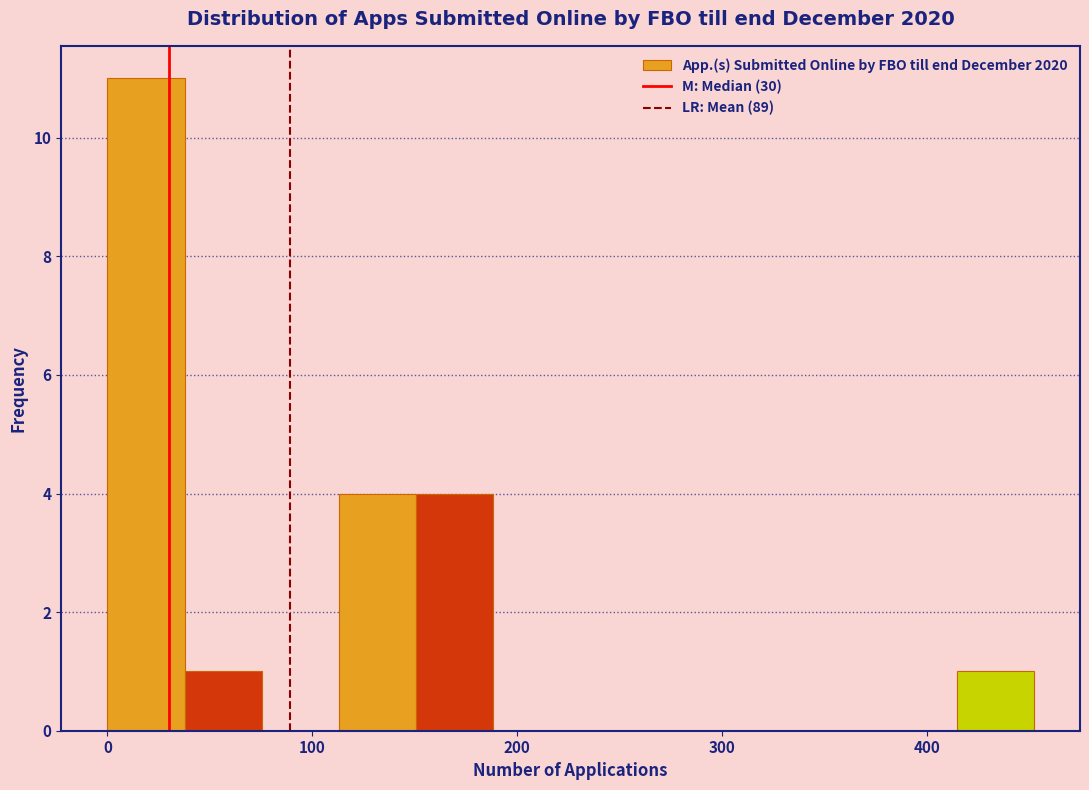

Around what value on the x-axis is the tallest bar? Give the approximate position of its centre, as read against the axis.

20